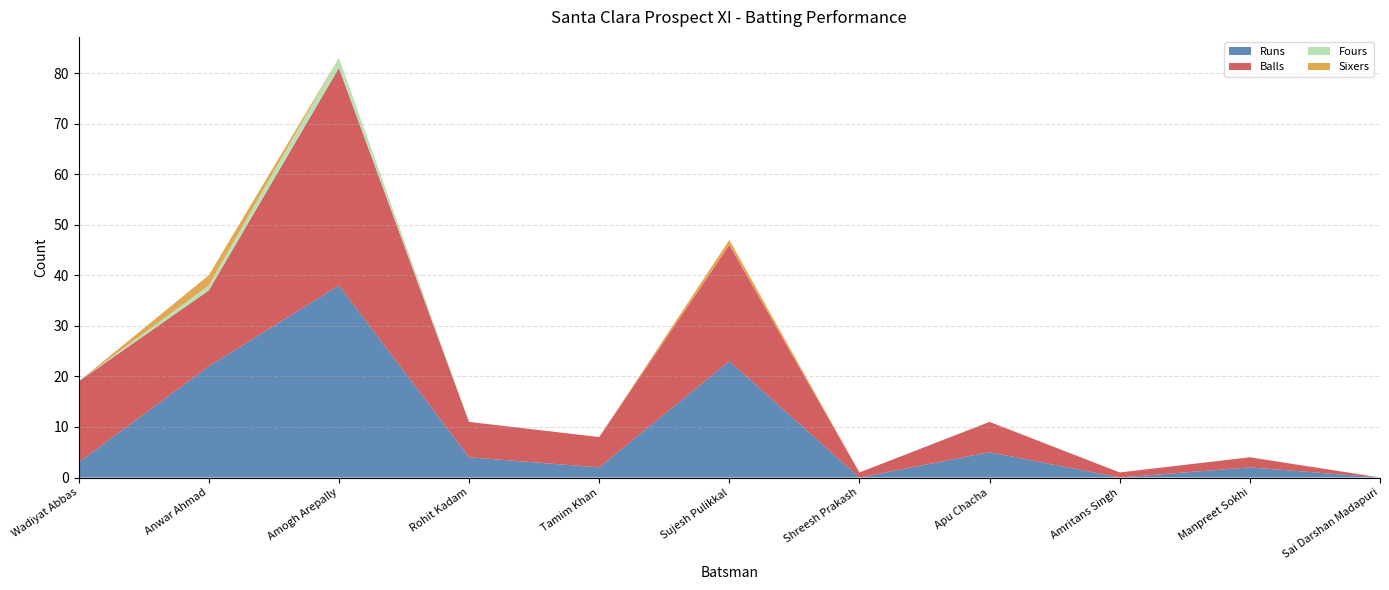

Reading left to right, what are all the values shown in this chart?

Runs: 3	22	38	4	2	23	0	5	0	2	0
Balls: 16	15	43	7	6	23	1	6	1	2	0
Fours: 0	1	2	0	0	0	0	0	0	0	0
Sixers: 0	2	0	0	0	1	0	0	0	0	0